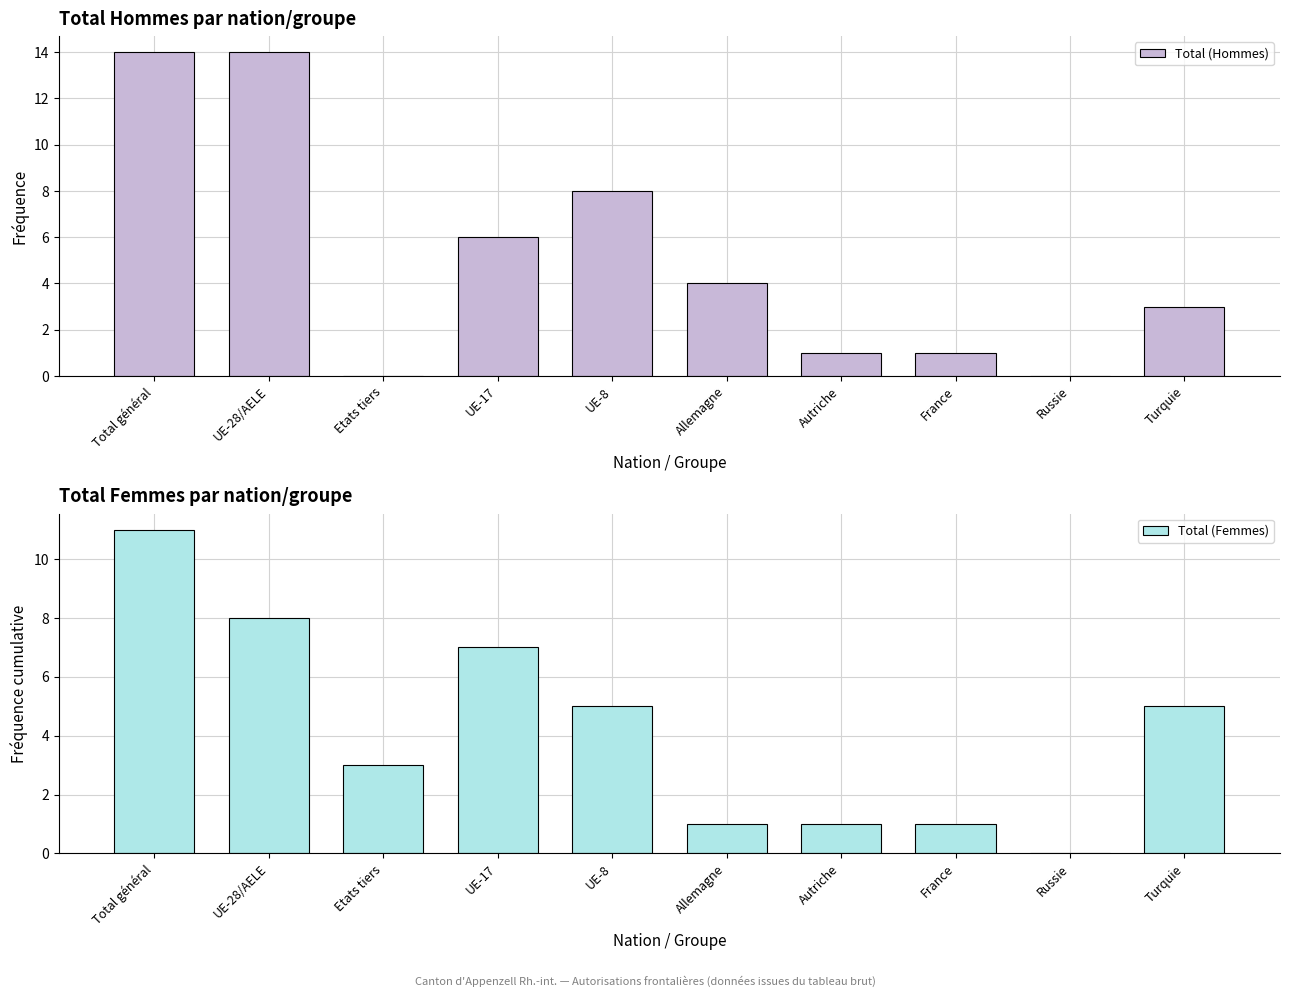

Reading left to right, transcribe all the data shown in this chart.

Total (Hommes): Total général=14	UE-28/AELE=14	Etats tiers=0	UE-17=6	UE-8=8	Allemagne=4	Autriche=1	France=1	Russie=0	Turquie=3
Total (Femmes): Total général=11	UE-28/AELE=8	Etats tiers=3	UE-17=7	UE-8=5	Allemagne=1	Autriche=1	France=1	Russie=0	Turquie=5